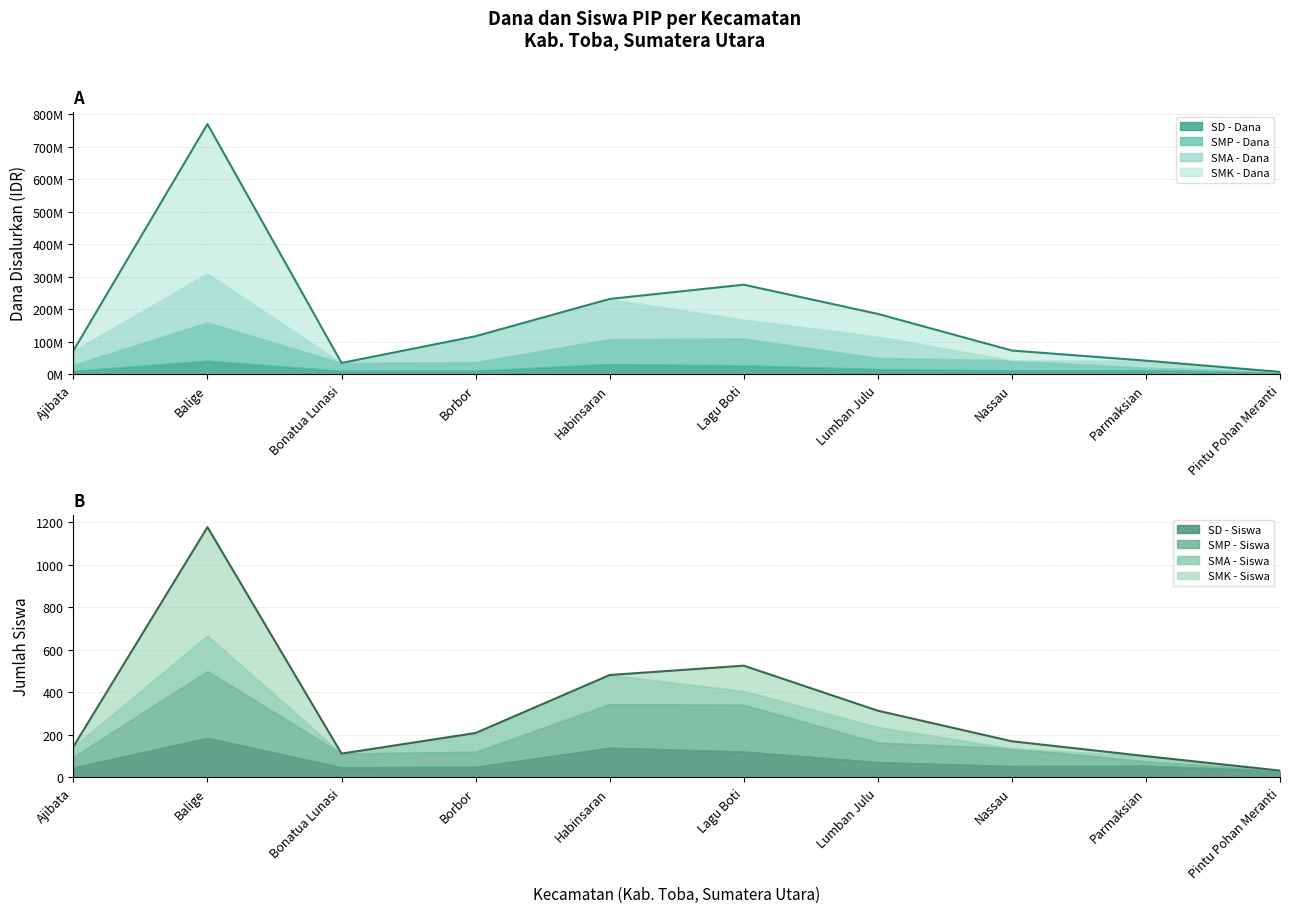

How many lines are shown in the chart?

4